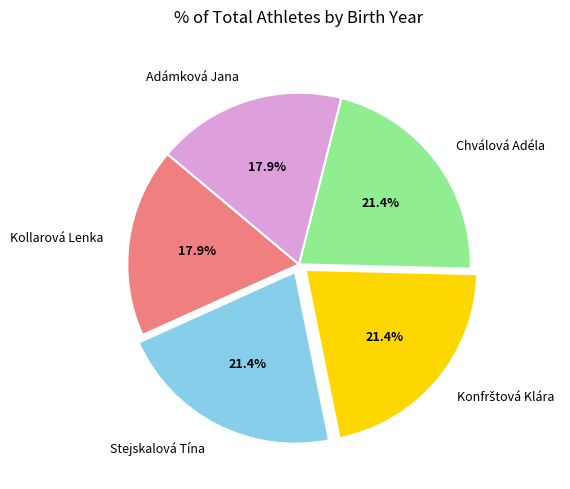

To the nearest percent, what portion does Stejskalová Tína represent?

21%